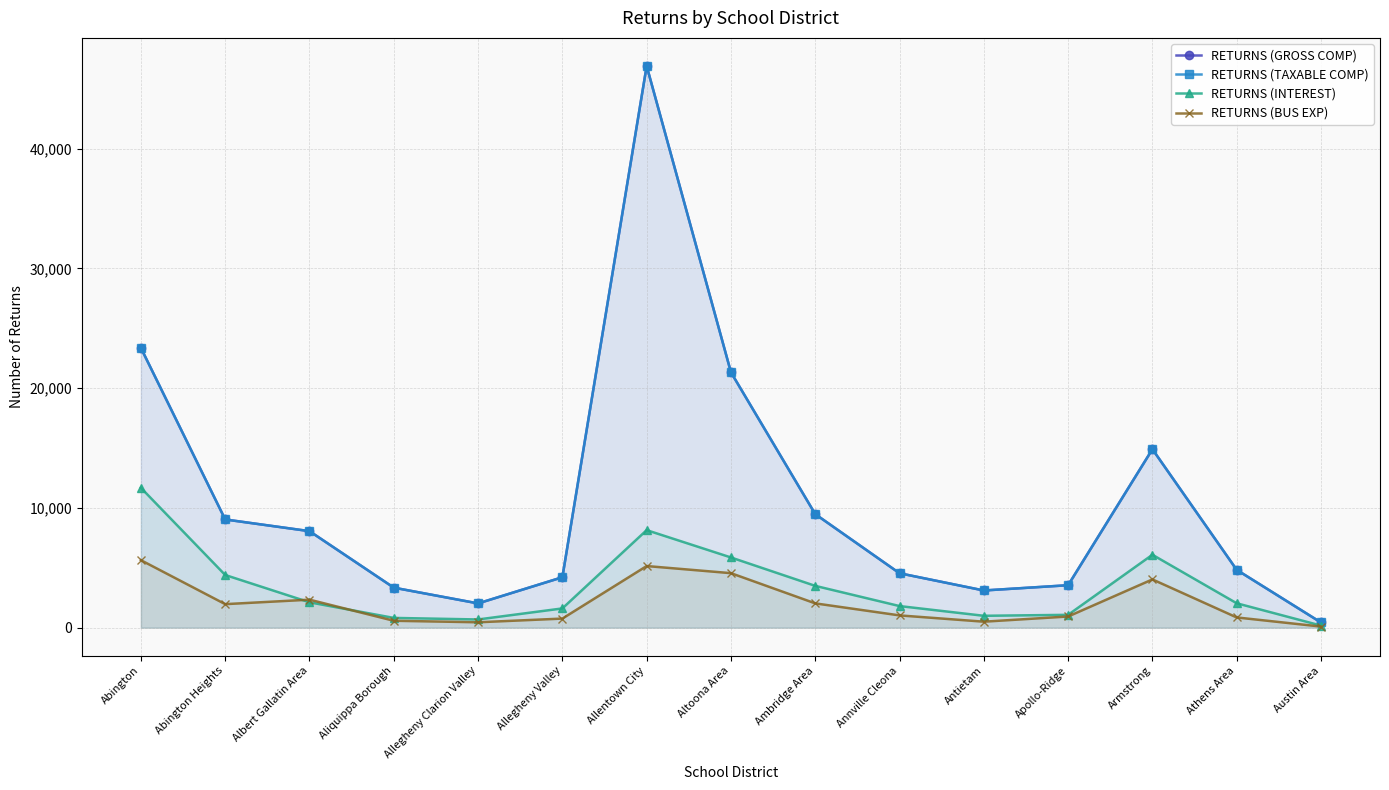

Rank the series at Allegheny Clarion Valley from highest to lowest value.

RETURNS (GROSS COMP), RETURNS (TAXABLE COMP), RETURNS (INTEREST), RETURNS (BUS EXP)